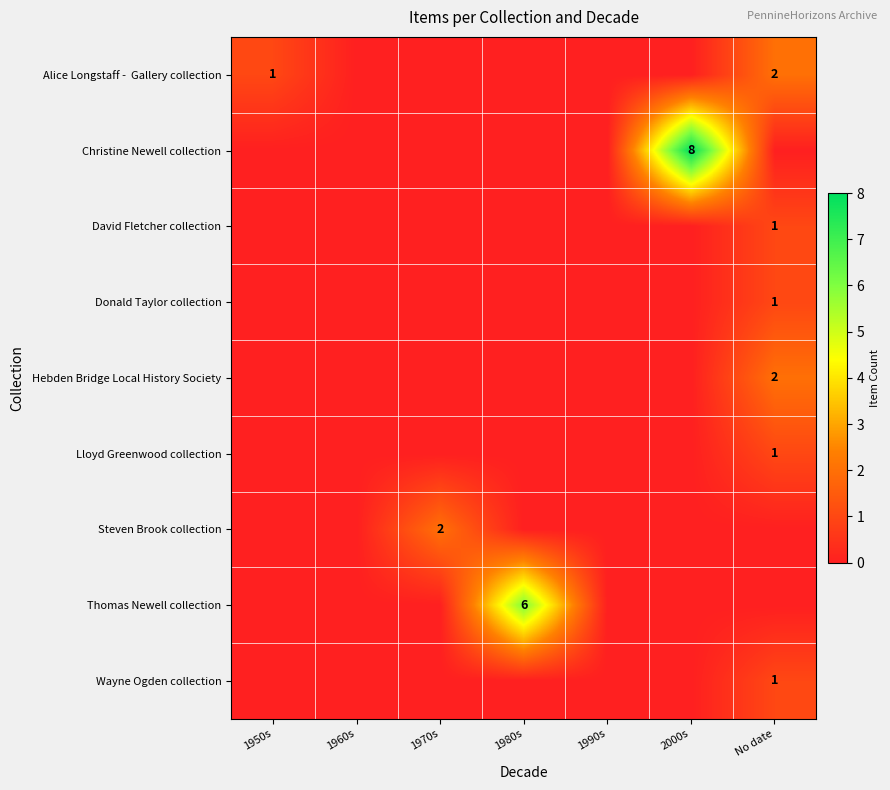

Is it true that Steven Brook collection equals 3 at 1970s?

False